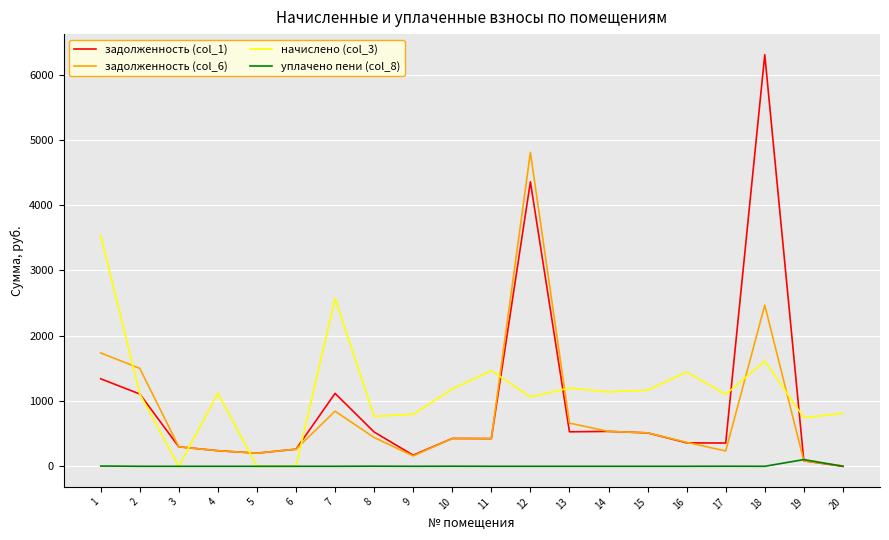

At 8, list the series in order from smallest to largest.

уплачено пени (col_8), задолженность (col_6), задолженность (col_1), начислено (col_3)